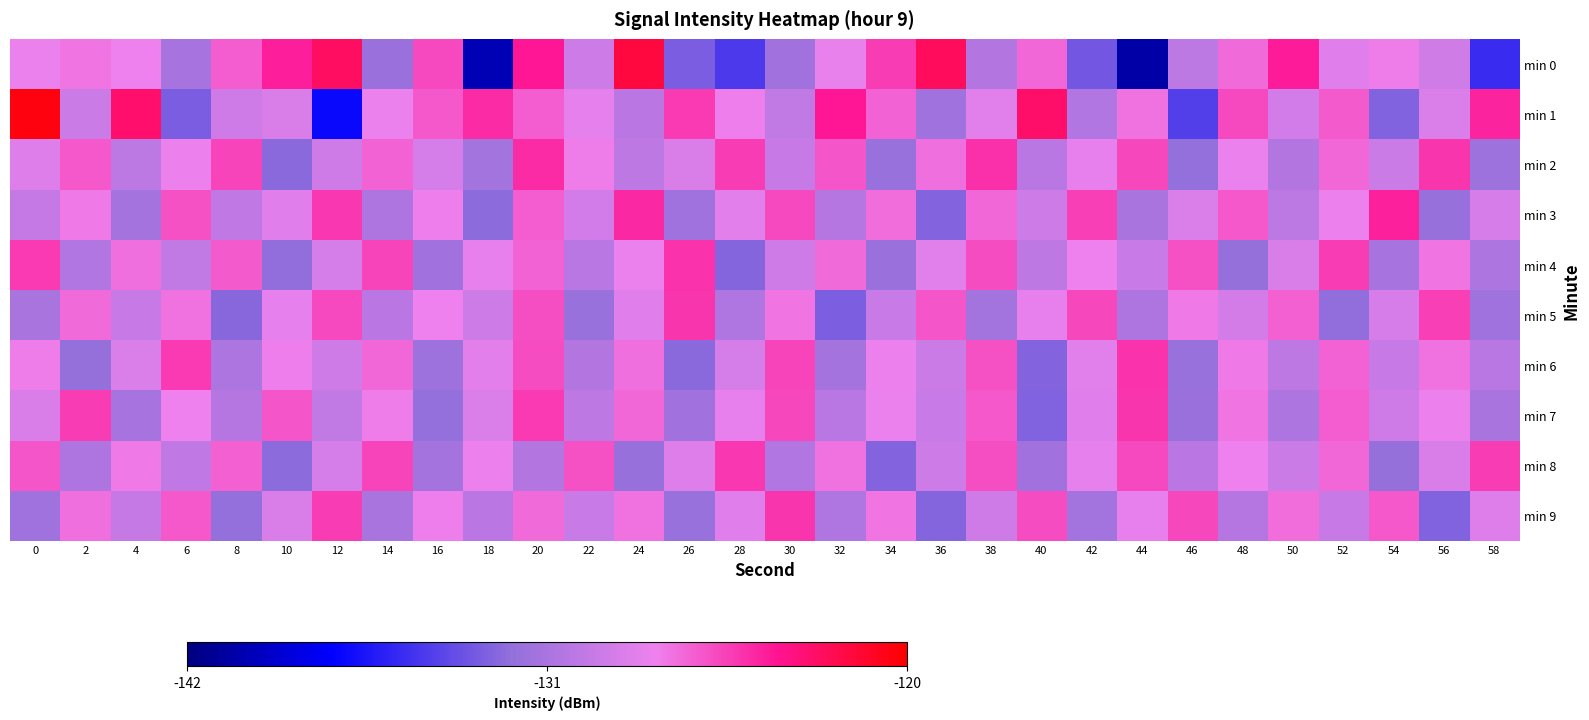

How many distinct data groups are displayed?

10